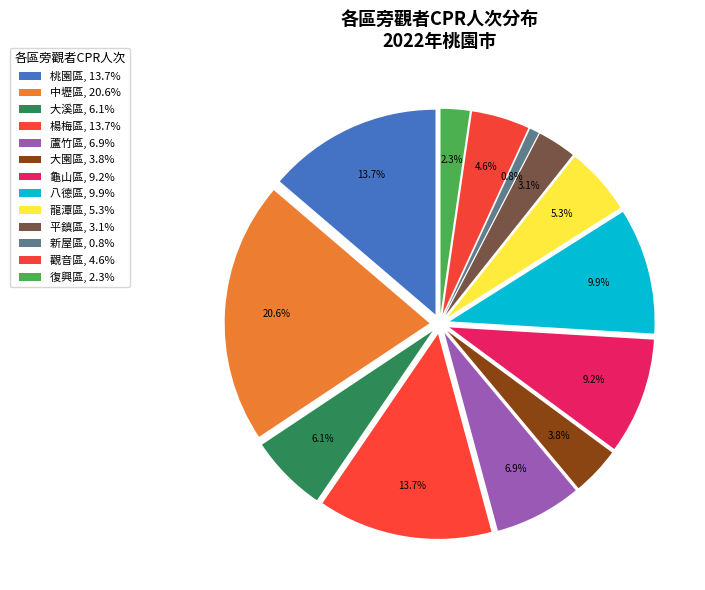

How many segments does this pie chart have?

13